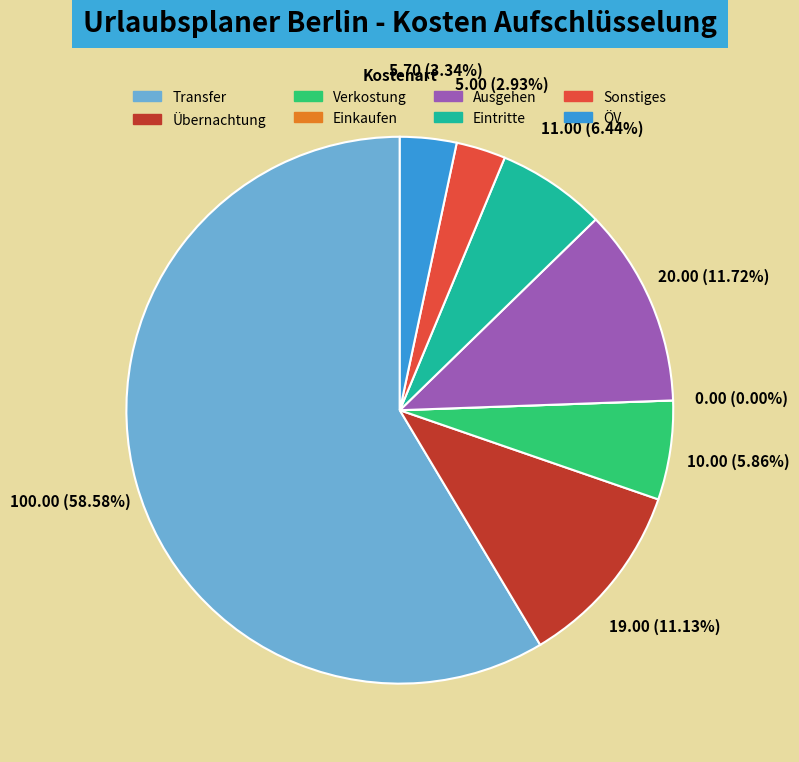

What is the change in value from Übernachtung to Eintritte?

-8.0